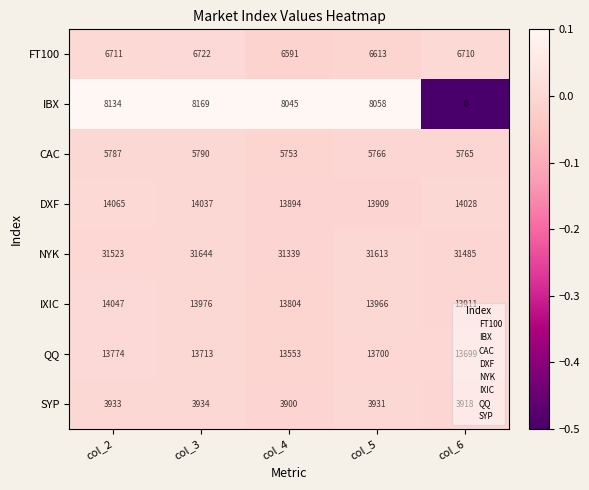

At how many categories does at least one series exceed 0?

5